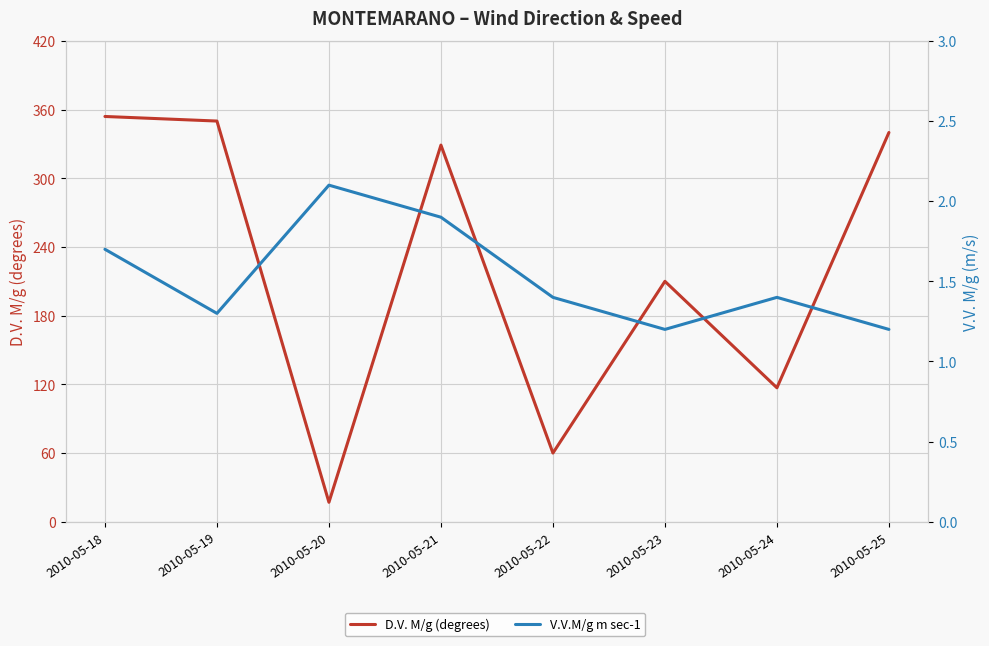

What is the value of the V.V.M/g m sec-1 point at the 4th from the left?

1.9